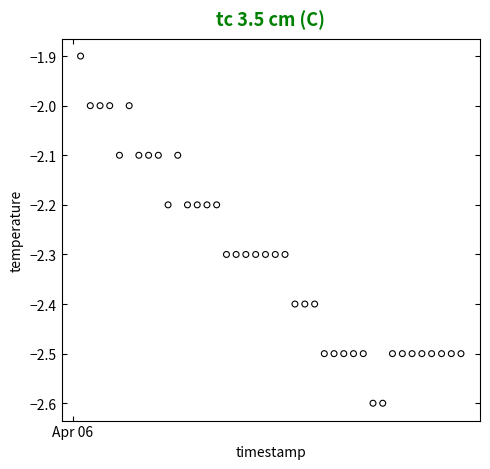

What is the range of Y values (max minus min)?

0.7